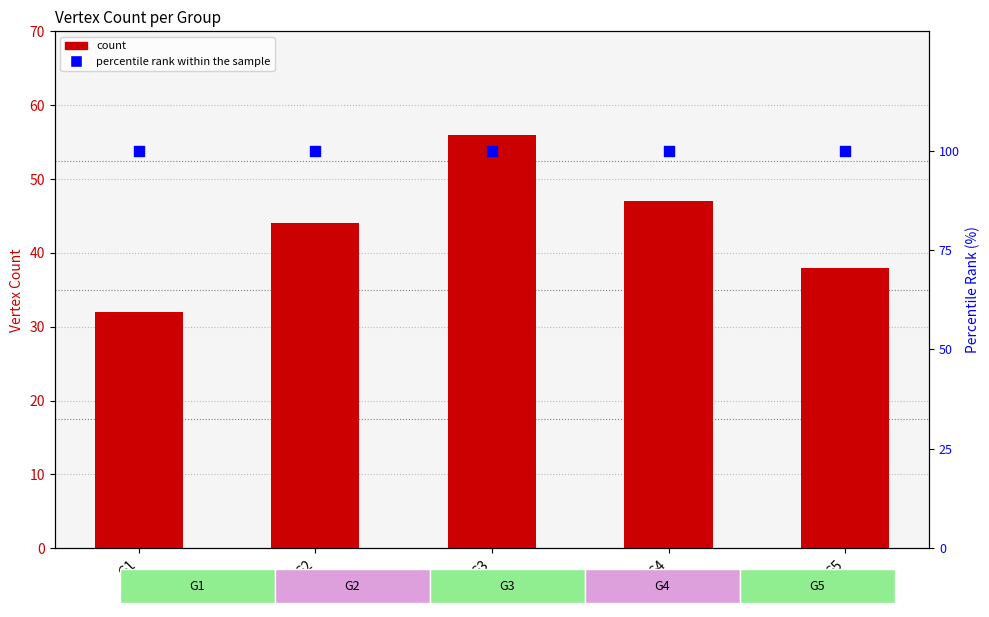

Which series has the widest spread of Y values?

count